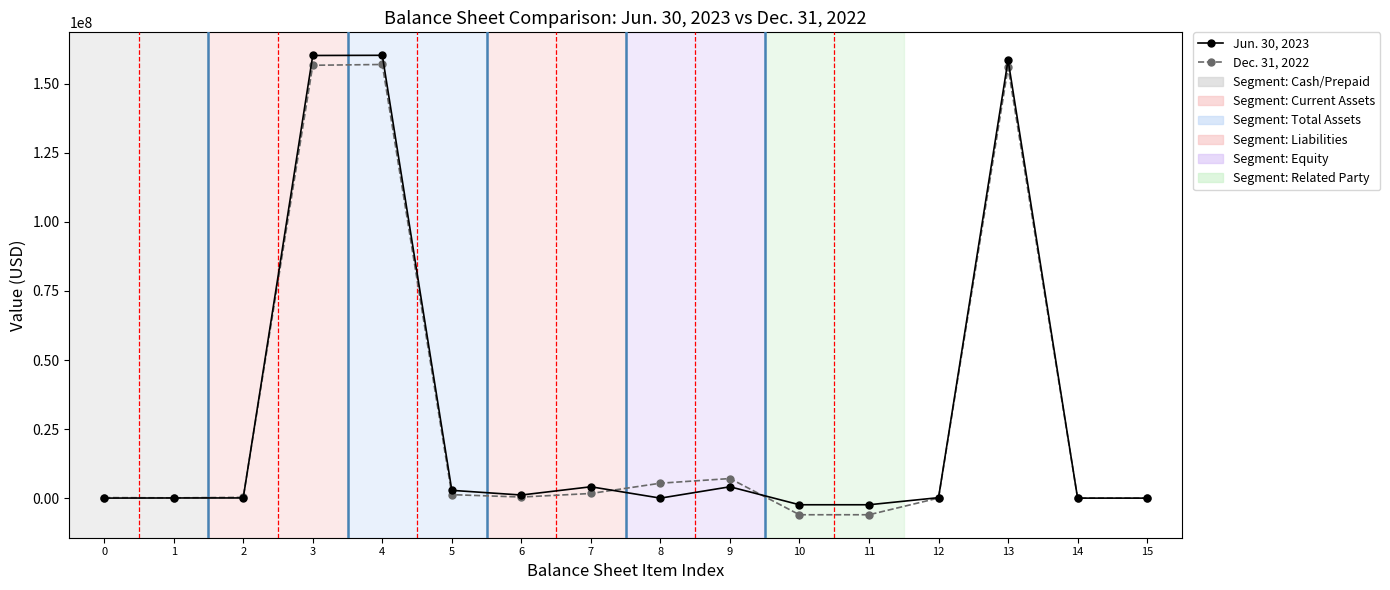

What is the minimum value shown in the chart?

-6018111